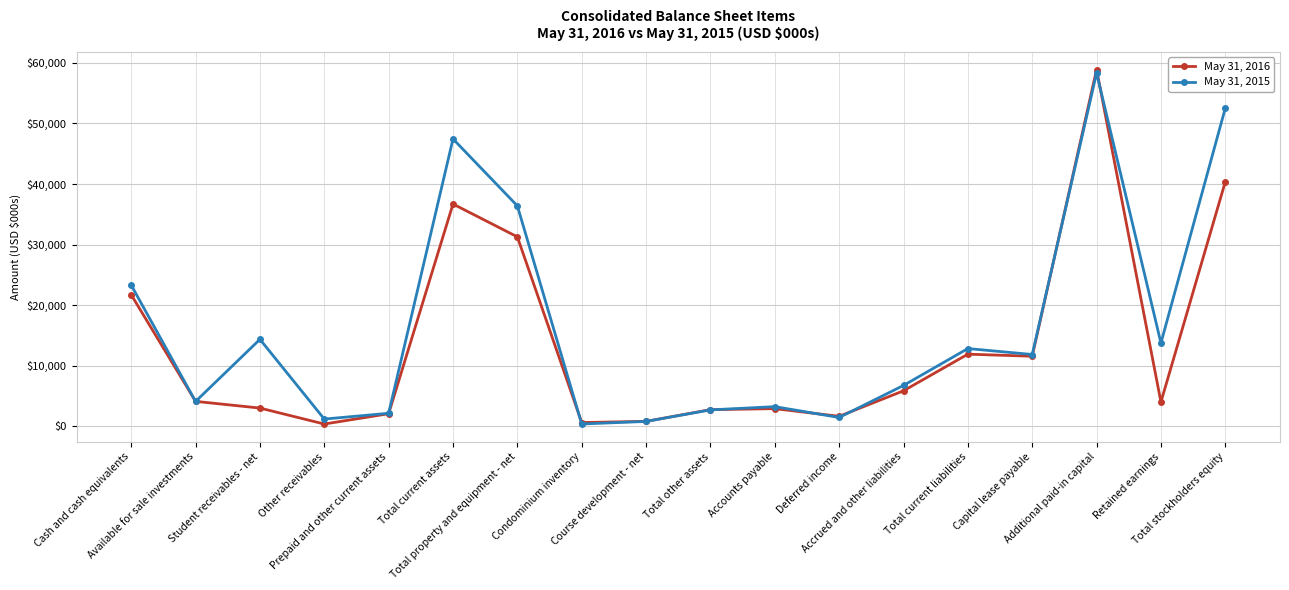

Which series has the largest range (max minus min)?

May 31, 2016